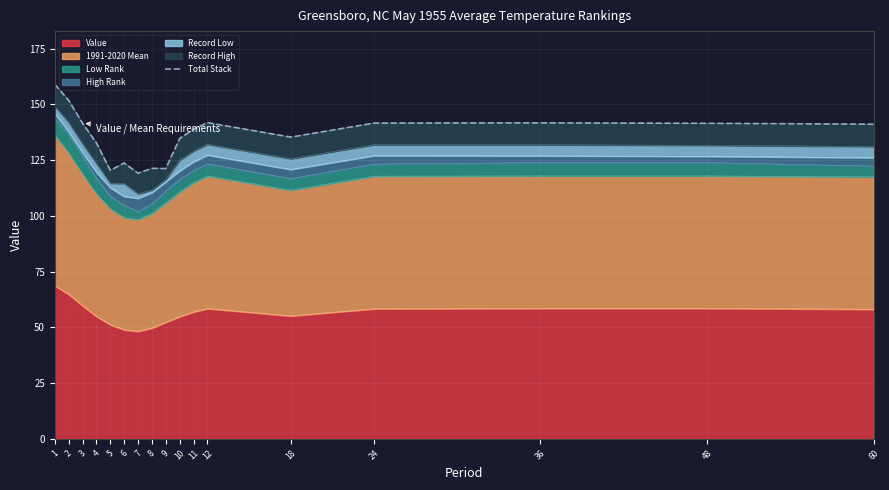

True or false: Value has a value of 83.1 at 6.

False